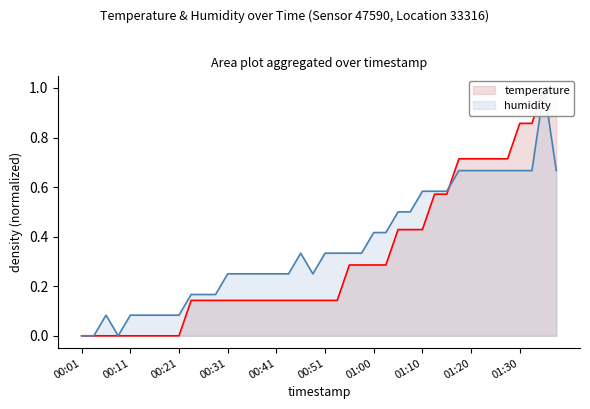

True or false: temperature has more than 2 interior local peaks.

False